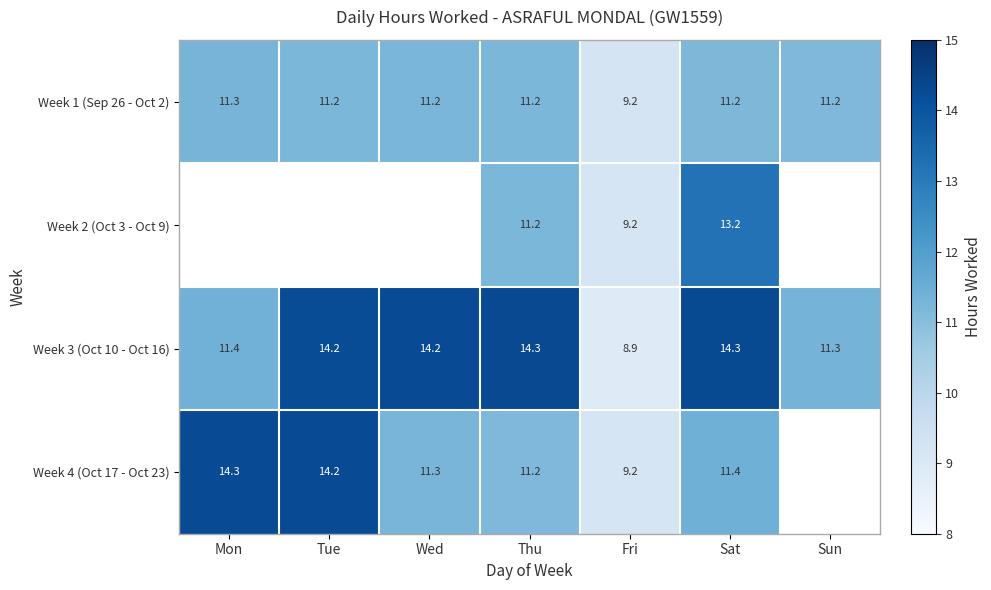

What is the sum of all Week 3 (Oct 10 - Oct 16) values?

88.6